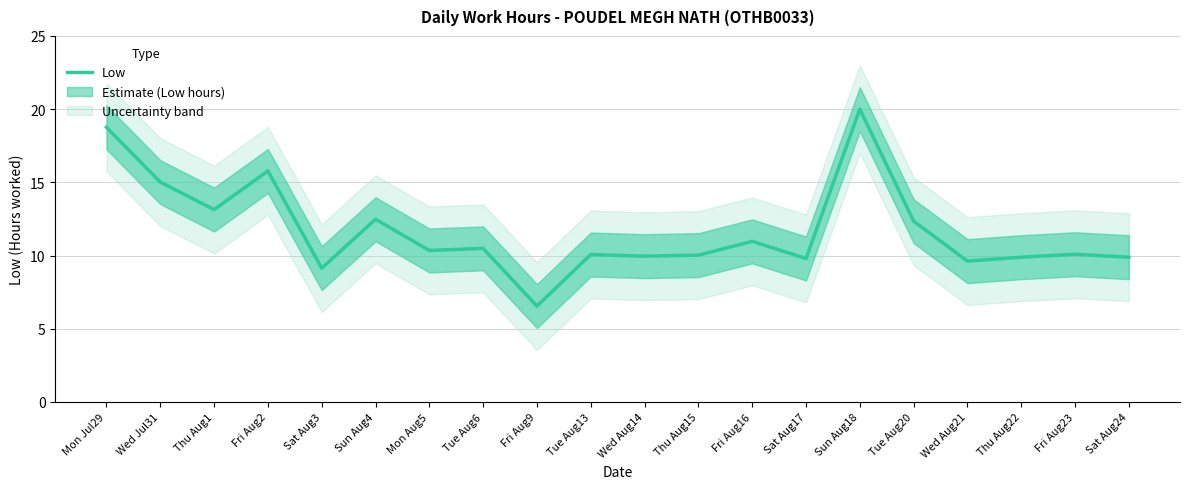

Reading left to right, transcribe all the data shown in this chart.

18.8	15.0	13.1	15.8	9.1	12.5	10.3	10.5	6.5	10.1	10.0	10.0	11.0	9.8	20.0	12.3	9.6	9.9	10.1	9.9